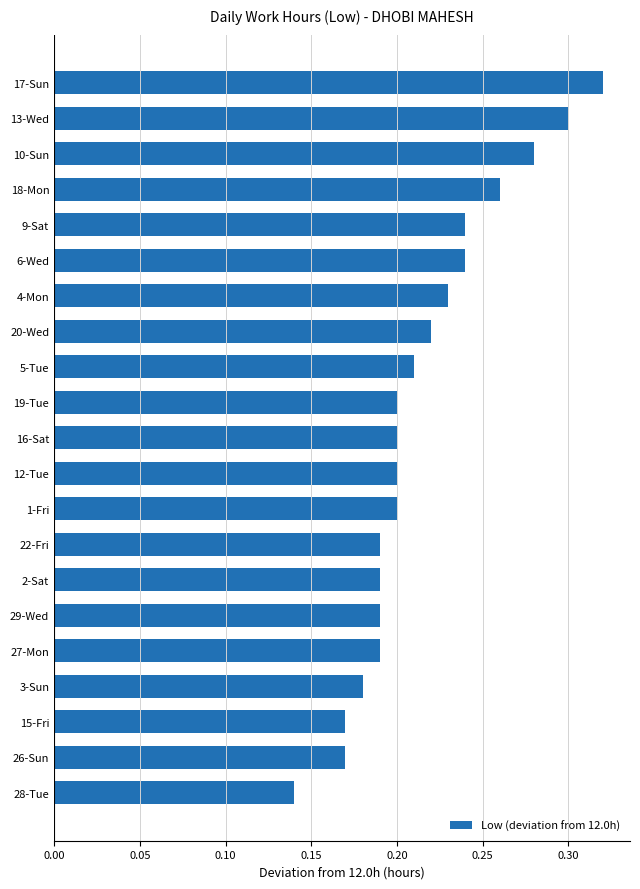

Between 19-Tue and 18-Mon, which is larger?

18-Mon